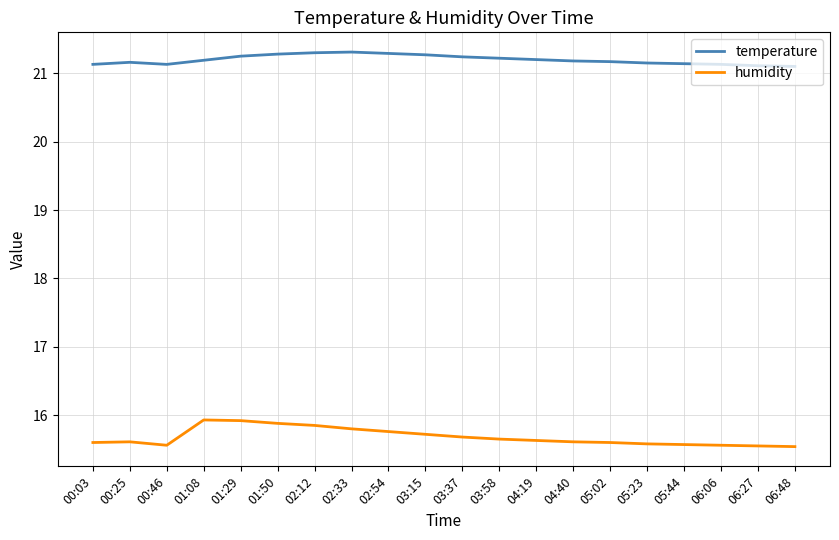

The value of temperature at 06:27 is 21.1. True or false?

True